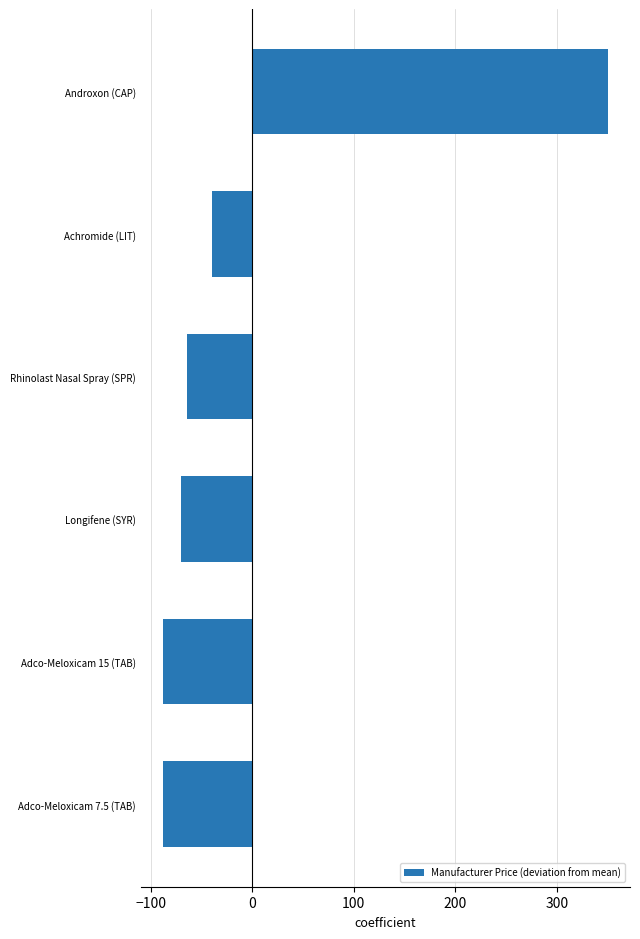

The value at Adco-Meloxicam 7.5 (TAB) is -154.0. True or false?

False